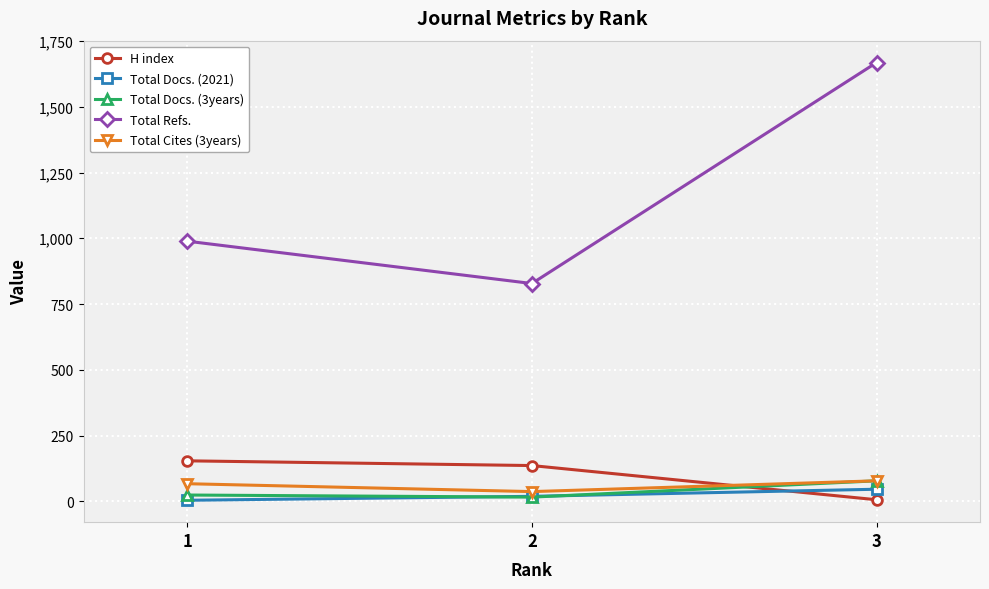

What value does the H index series have at 3, to the nearest 5?

5